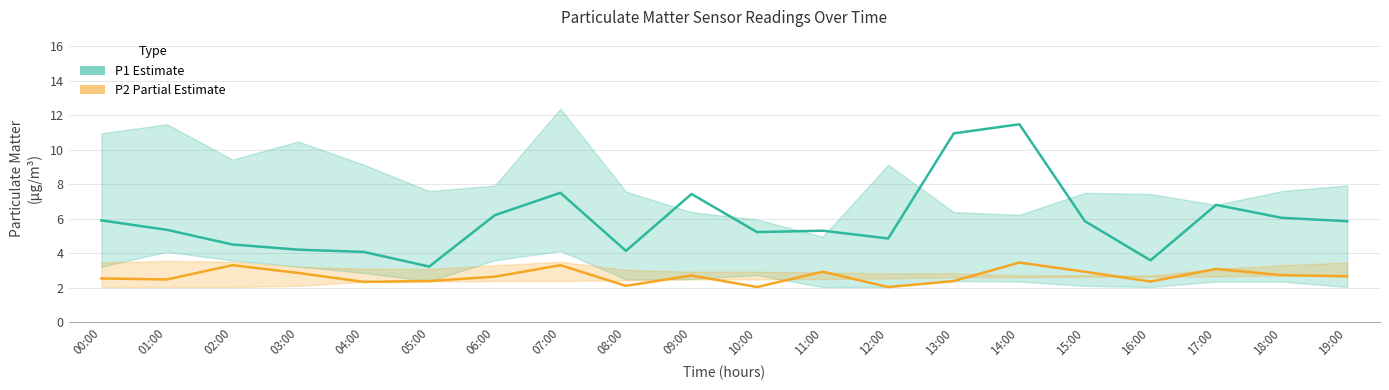

What is the sum of all P2 (Partial Estimate) values?

53.1